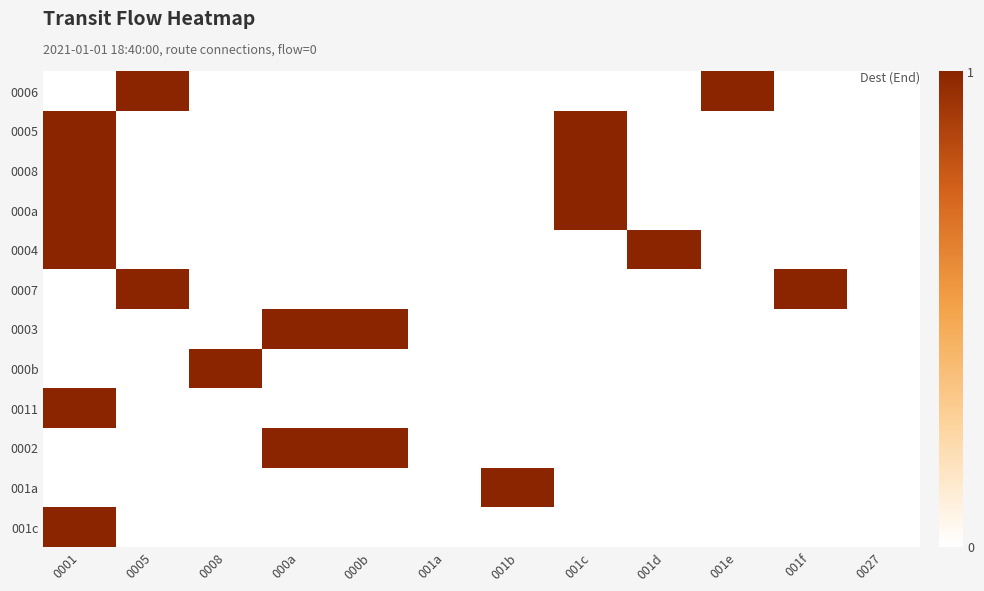

Which has a higher value, 001c or 0001?

001c